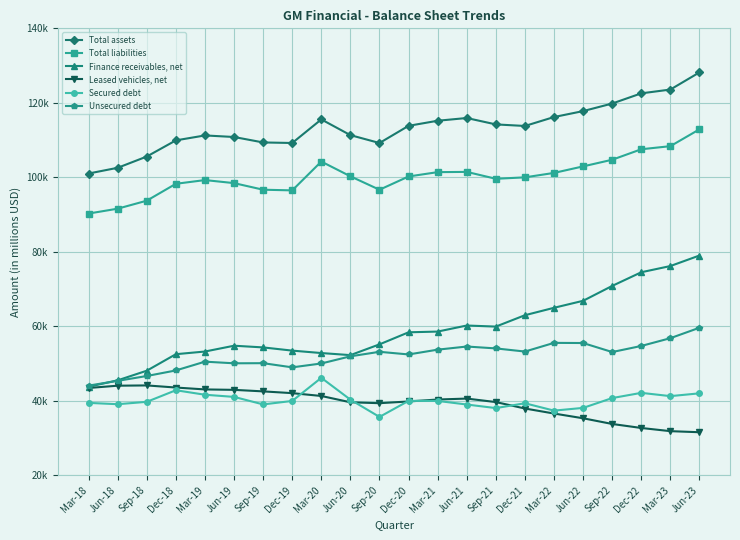

What is the sum of all Leased vehicles, net values?

866131